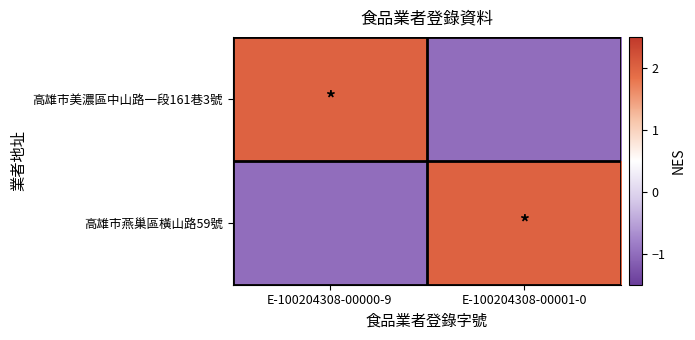

What is the smallest value displayed?

-1